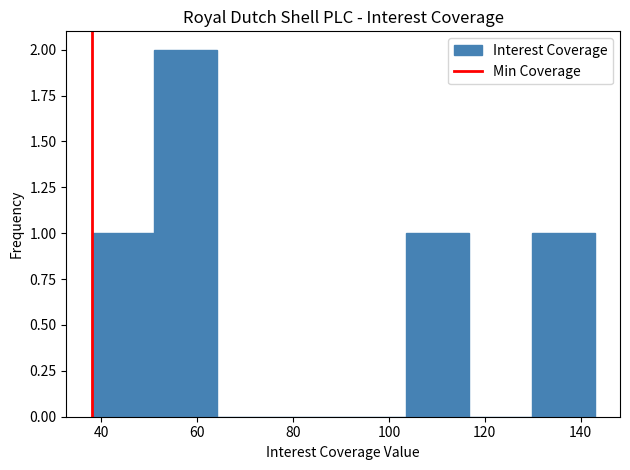

Reading left to right, transcribe this chart: for each bar, give the range it covers on the x-axis and its height. Neither the bar edges nor the heights are printed on the chart, so give them approximately, as read against the axes.

38 to 52: 1
52 to 64: 2
64 to 78: 0
78 to 90: 0
90 to 104: 0
104 to 116: 1
116 to 130: 0
130 to 142: 1